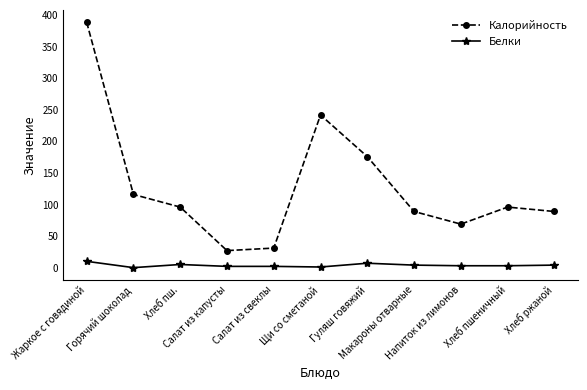

True or false: Белки and Калорийность cross at least once.

False